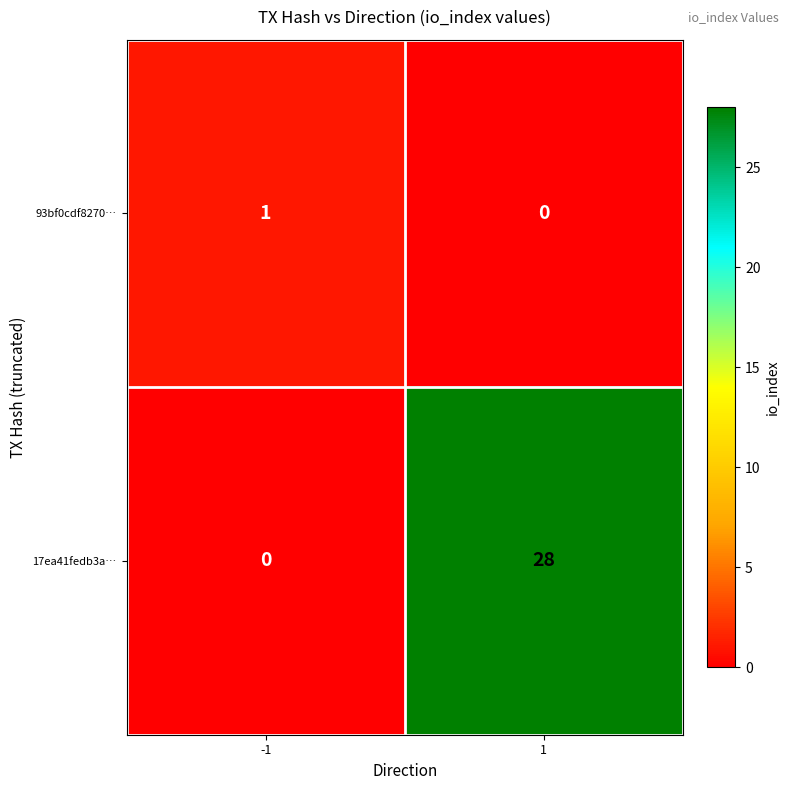

What is the sum of all 17ea41fedb3a… values?

28